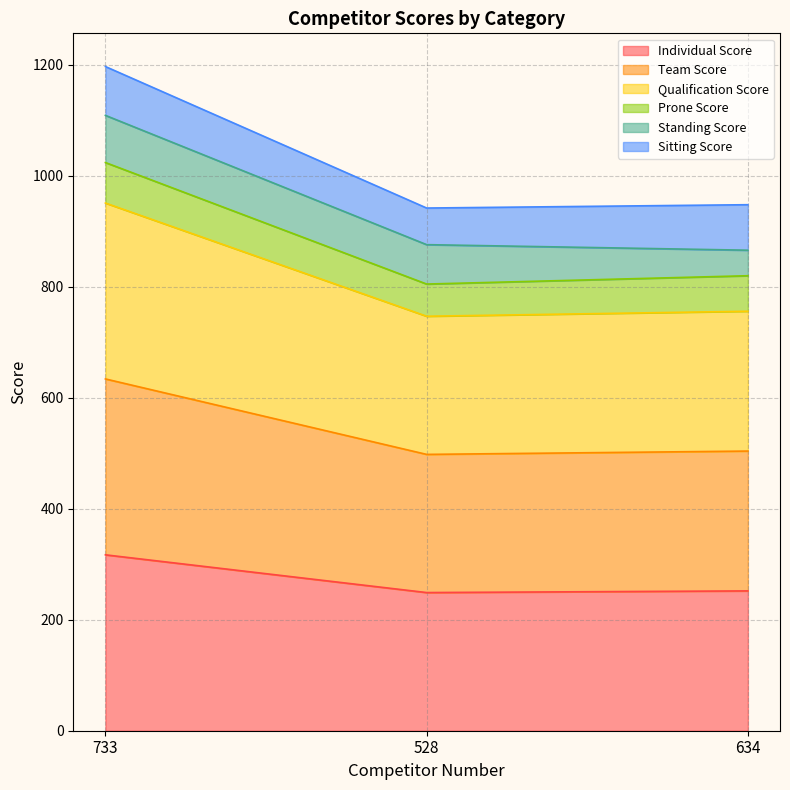

True or false: Individual Score has a value of 249 at 528.

True